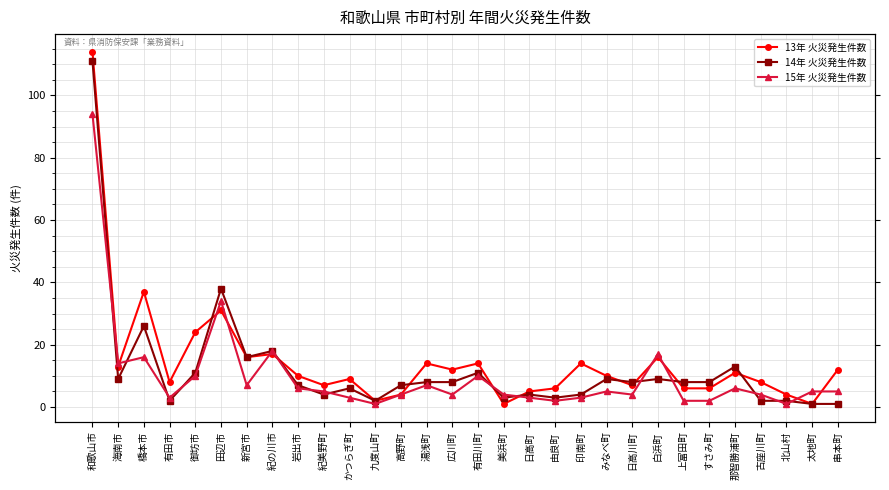

What is the spread (max minus min) of values at 湯浅町?

7